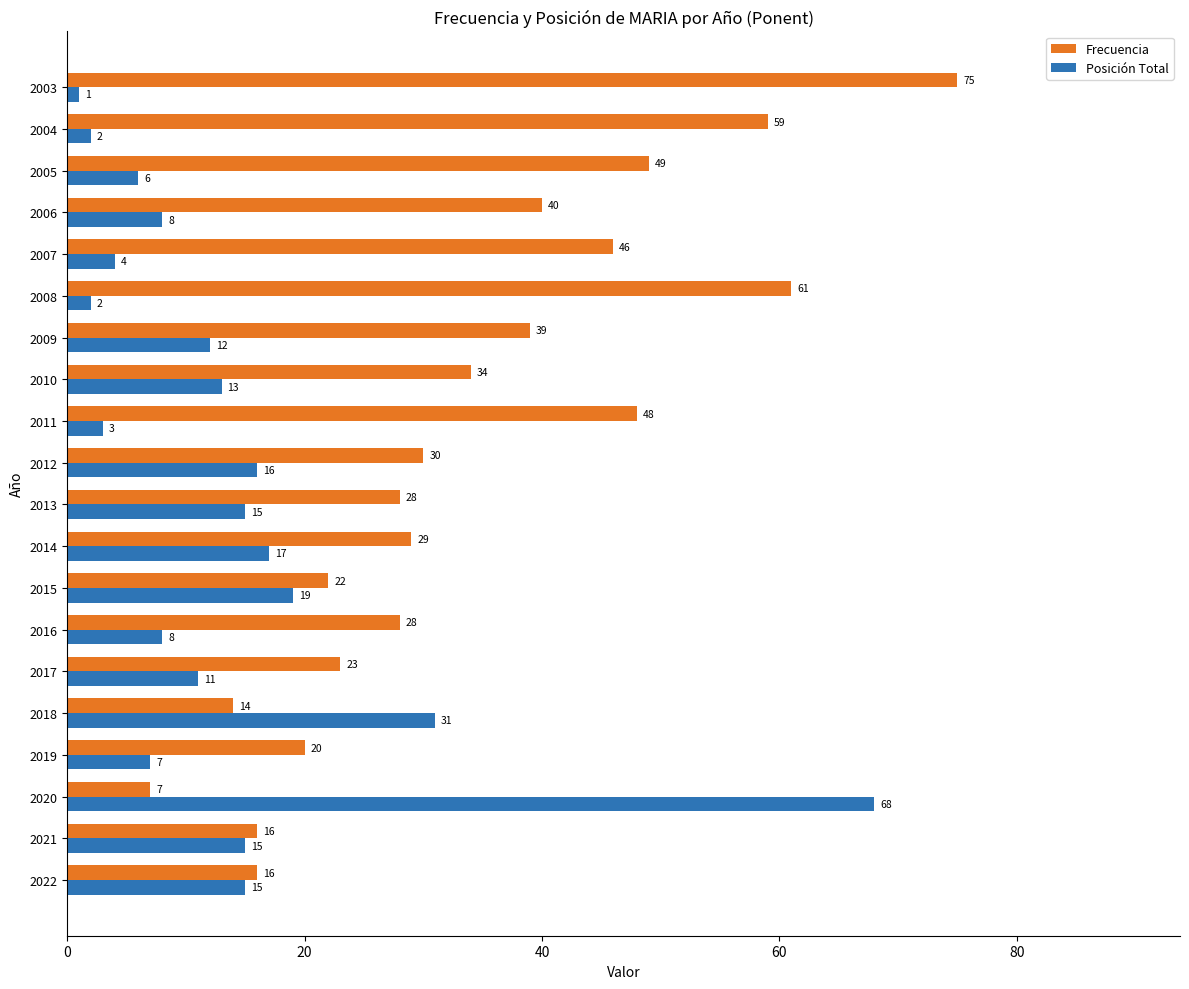

At how many categories does at least one series exceed 15?

20